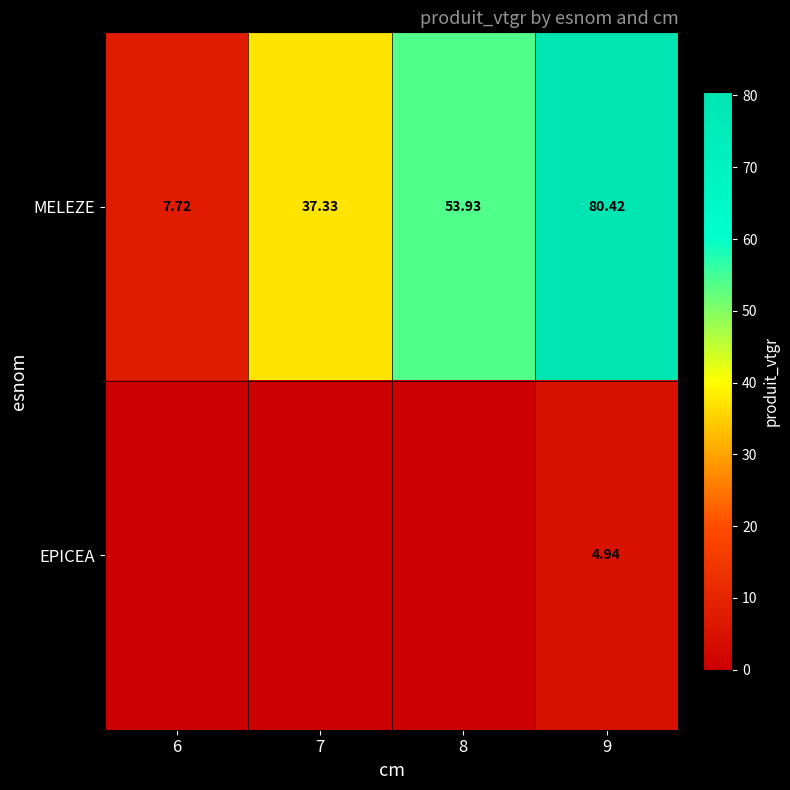

Which series has the largest range (max minus min)?

MELEZE